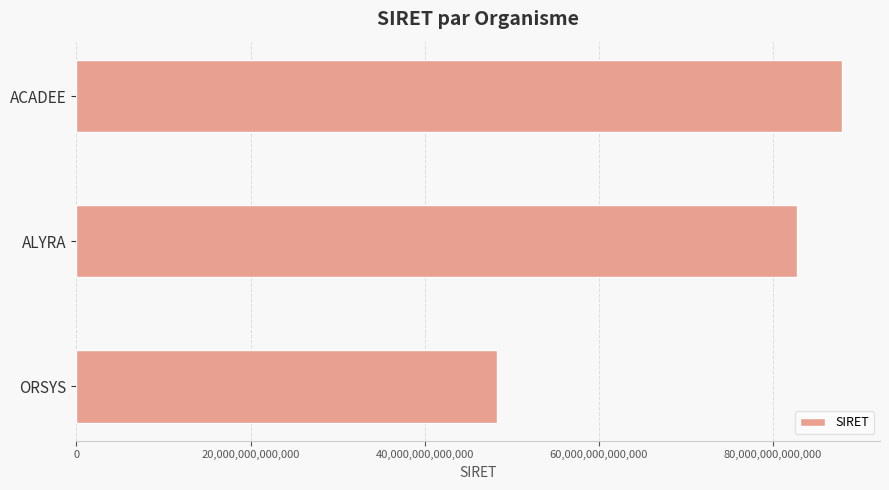

Count the number of categories in the chart.

3